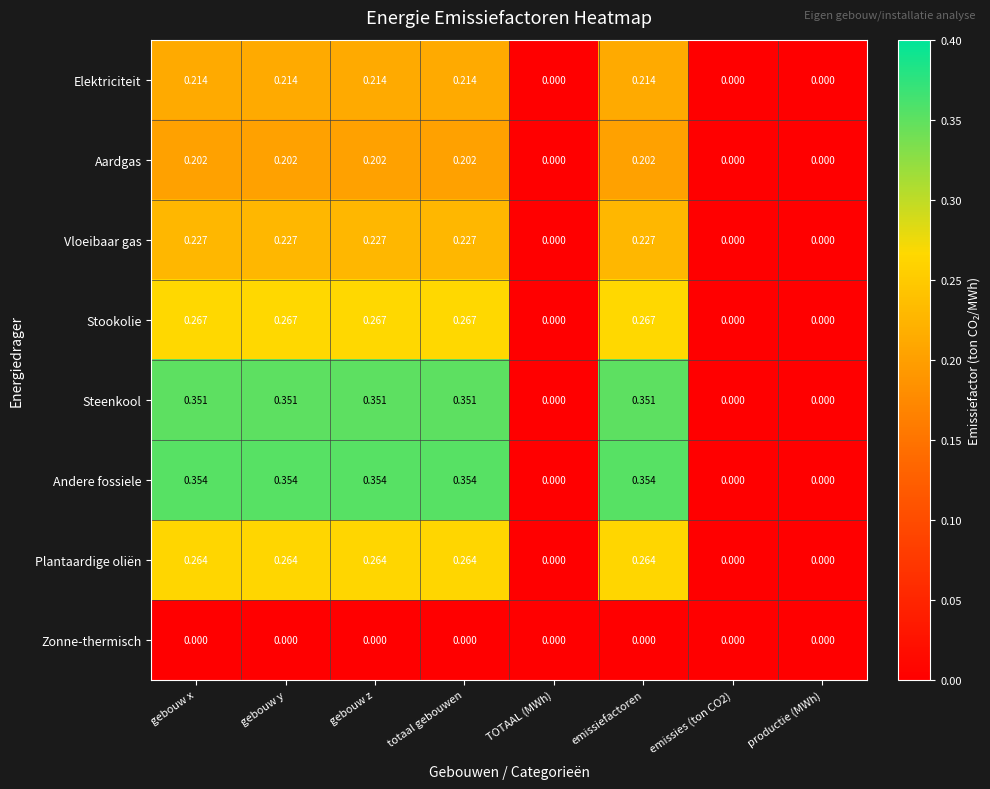

Which series changed the most between emissiefactoren and emissies (ton CO2)?

Andere fossiele